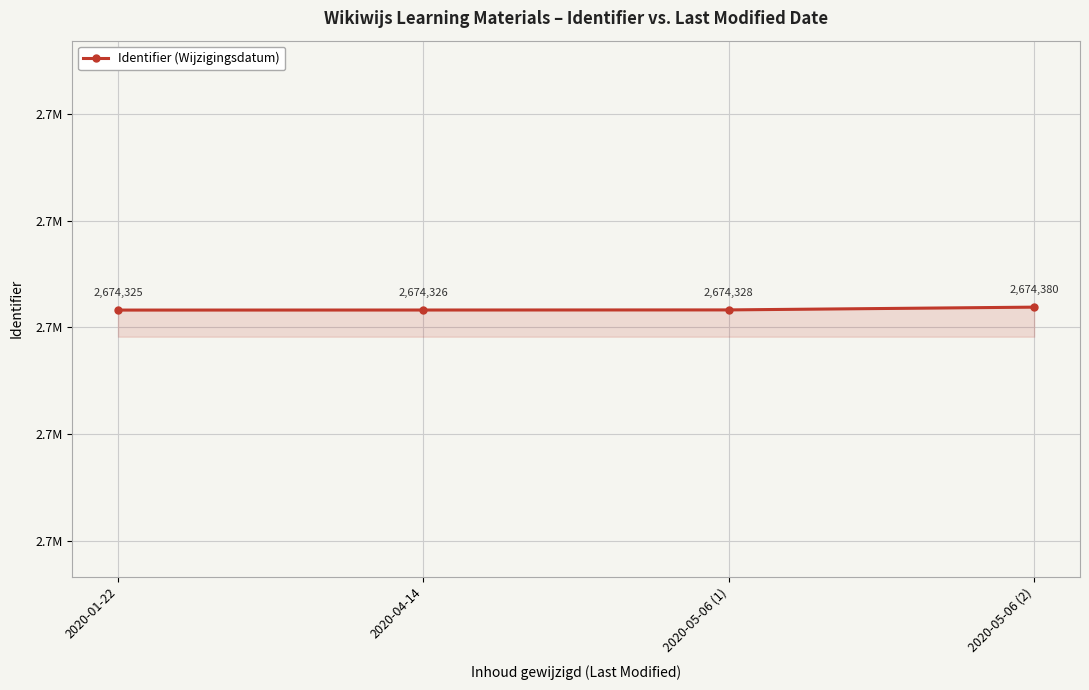

At which category does the chart reach its minimum across all series?

2020-01-22